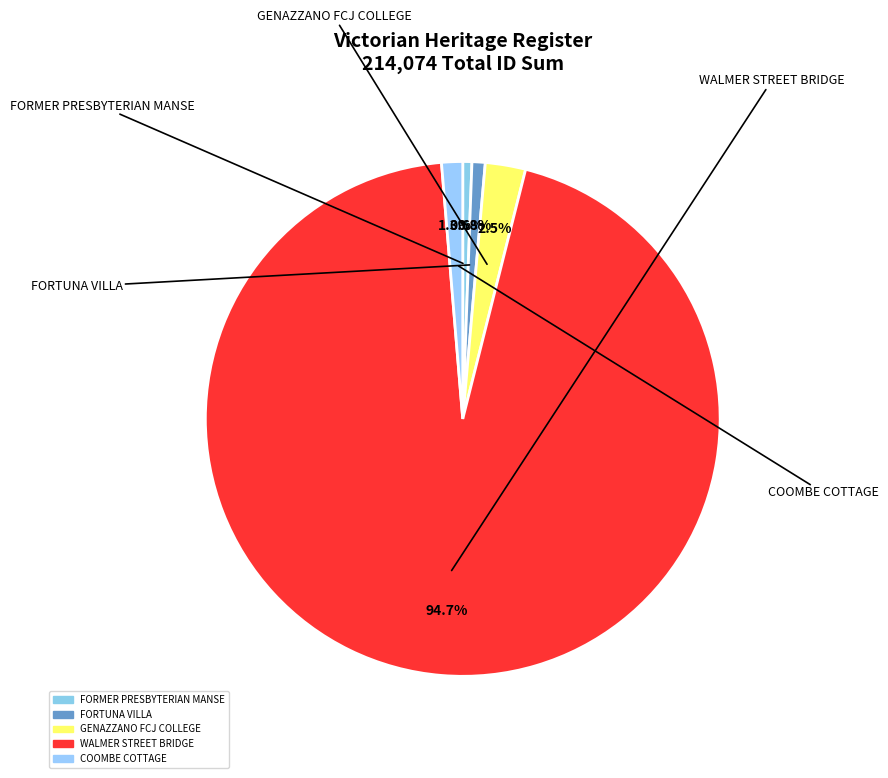

To the nearest percent, what portion does COOMBE COTTAGE represent?

1%